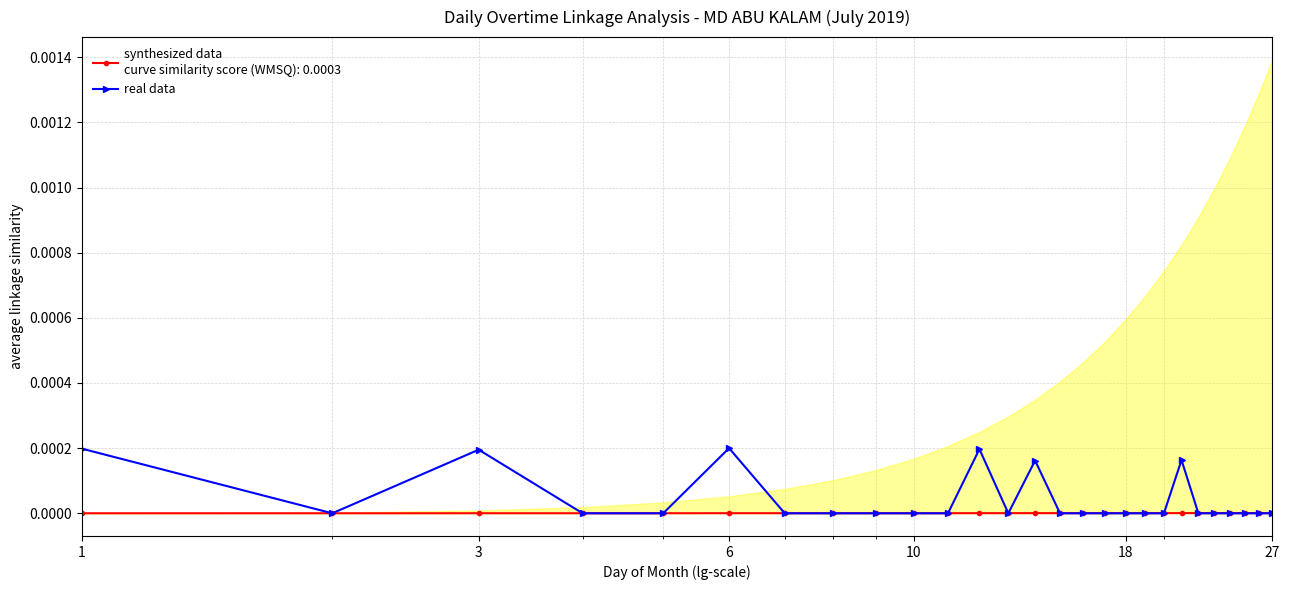

At which label is the value closest to 0?

3